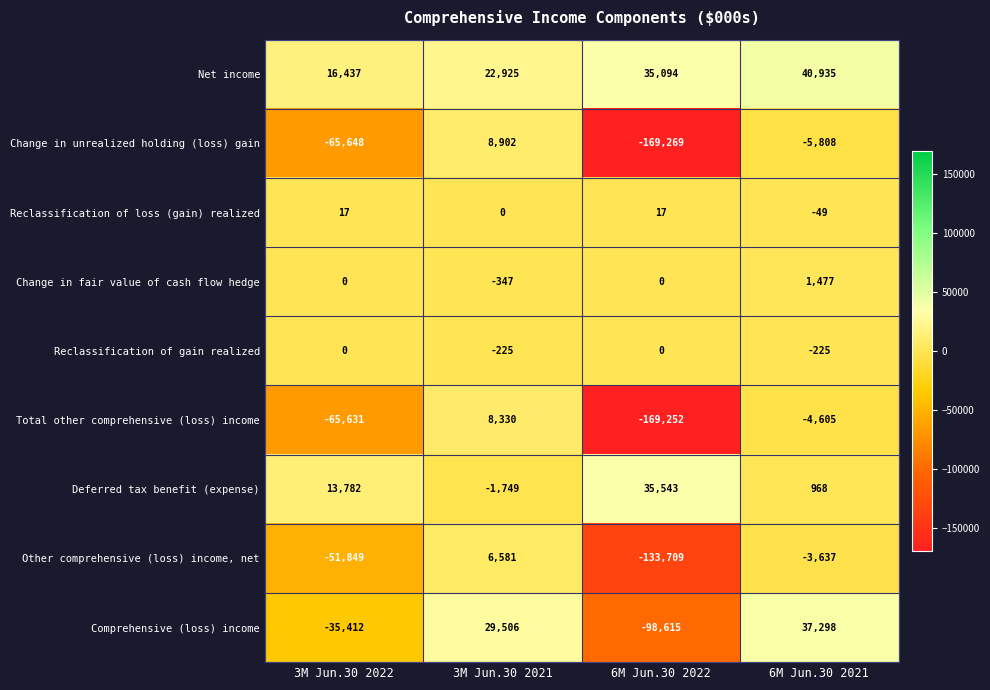

How many data points does each series have?

4